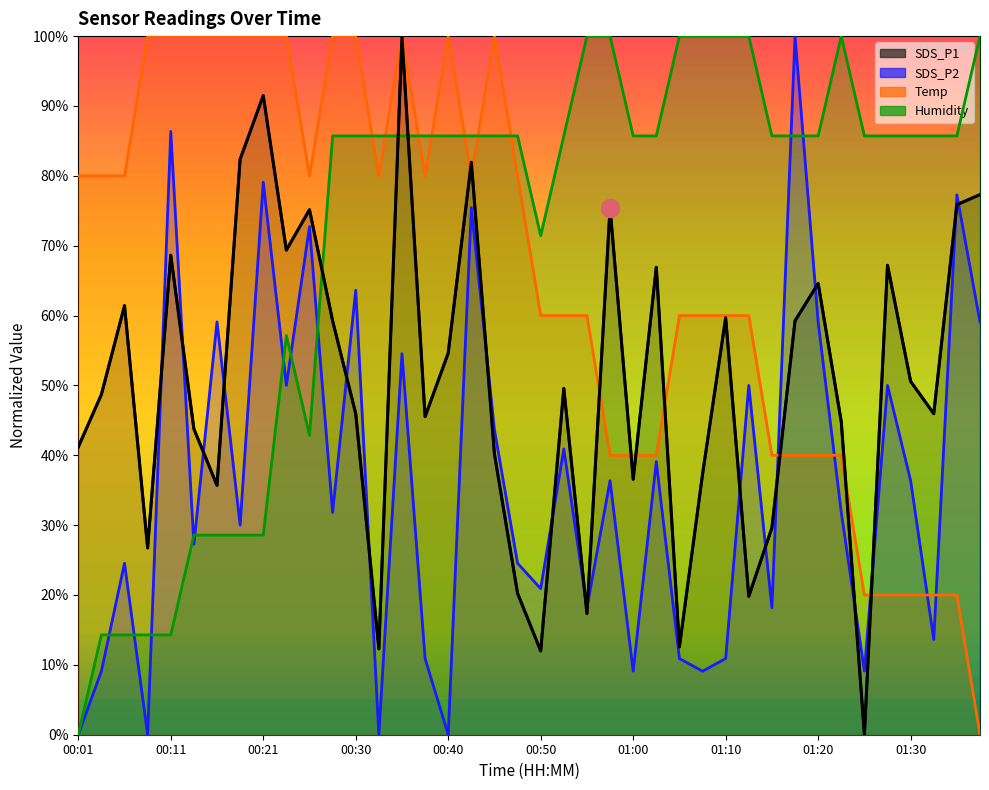

What is the label of the 13th point from the right?

01:07